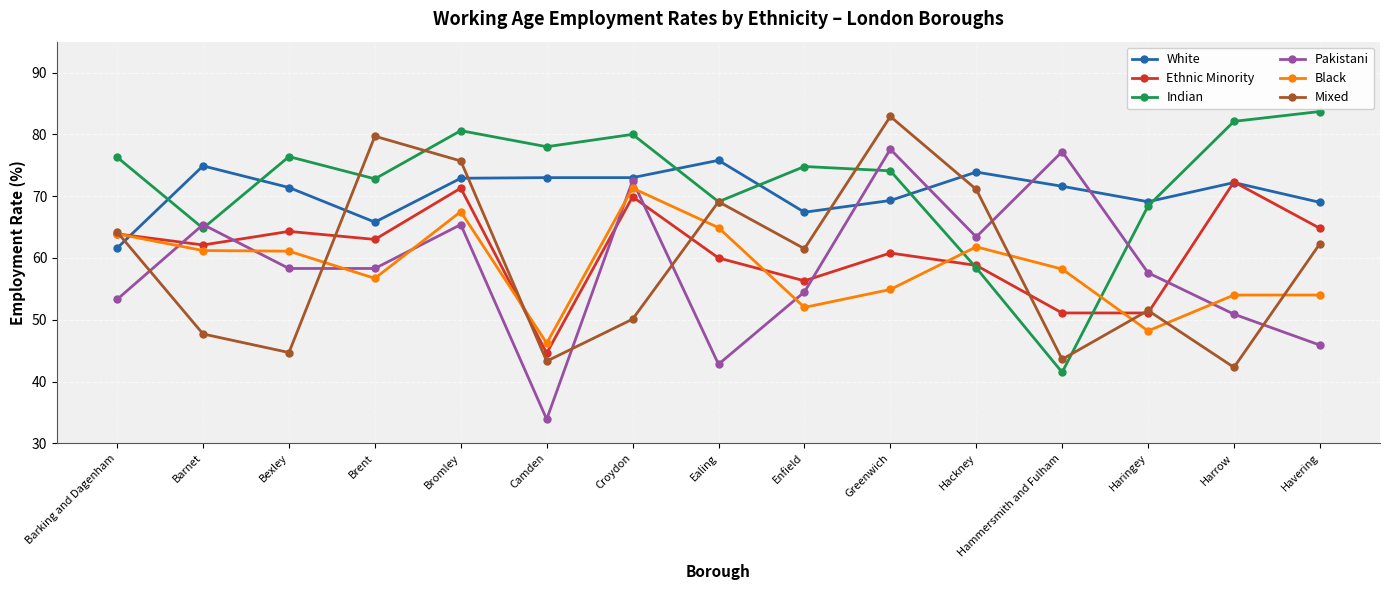

Does the chart display data point markers on the line(s)?

Yes